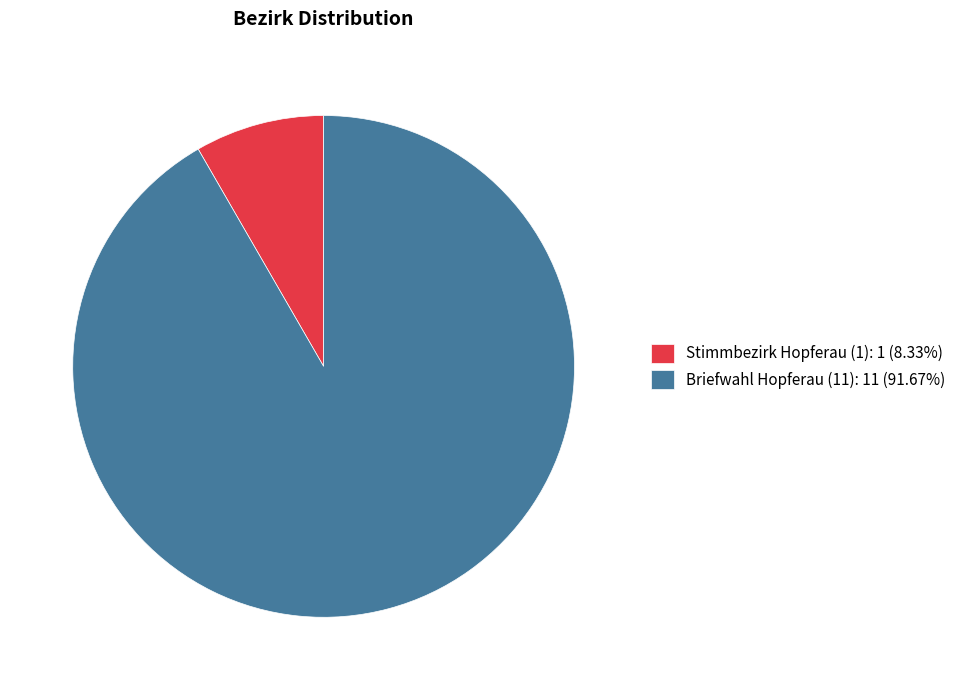

What is the ratio of the value at Briefwahl Hopferau (11) to the value at Stimmbezirk Hopferau (1)?

11.0